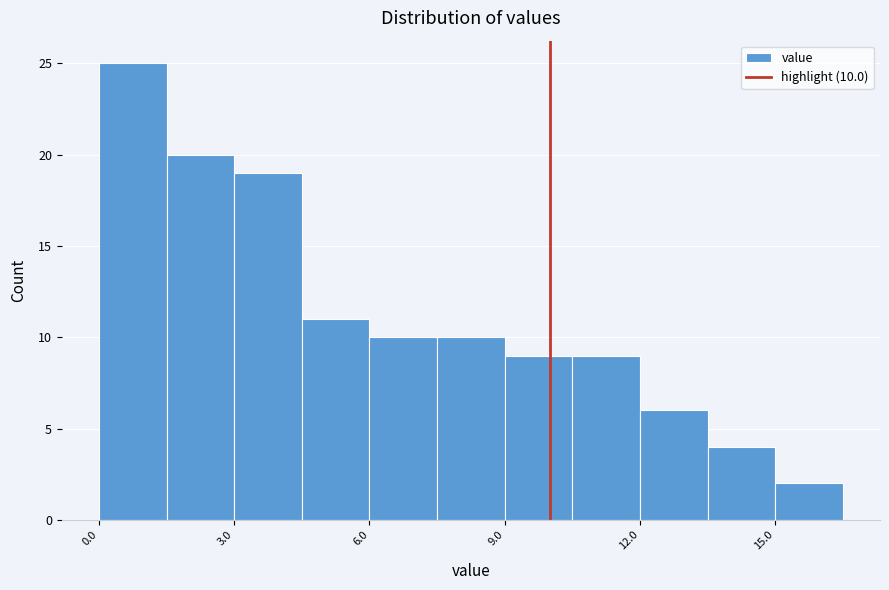

Around what value on the x-axis is the tallest bar? Give the approximate position of its centre, as read against the axis.

1.0